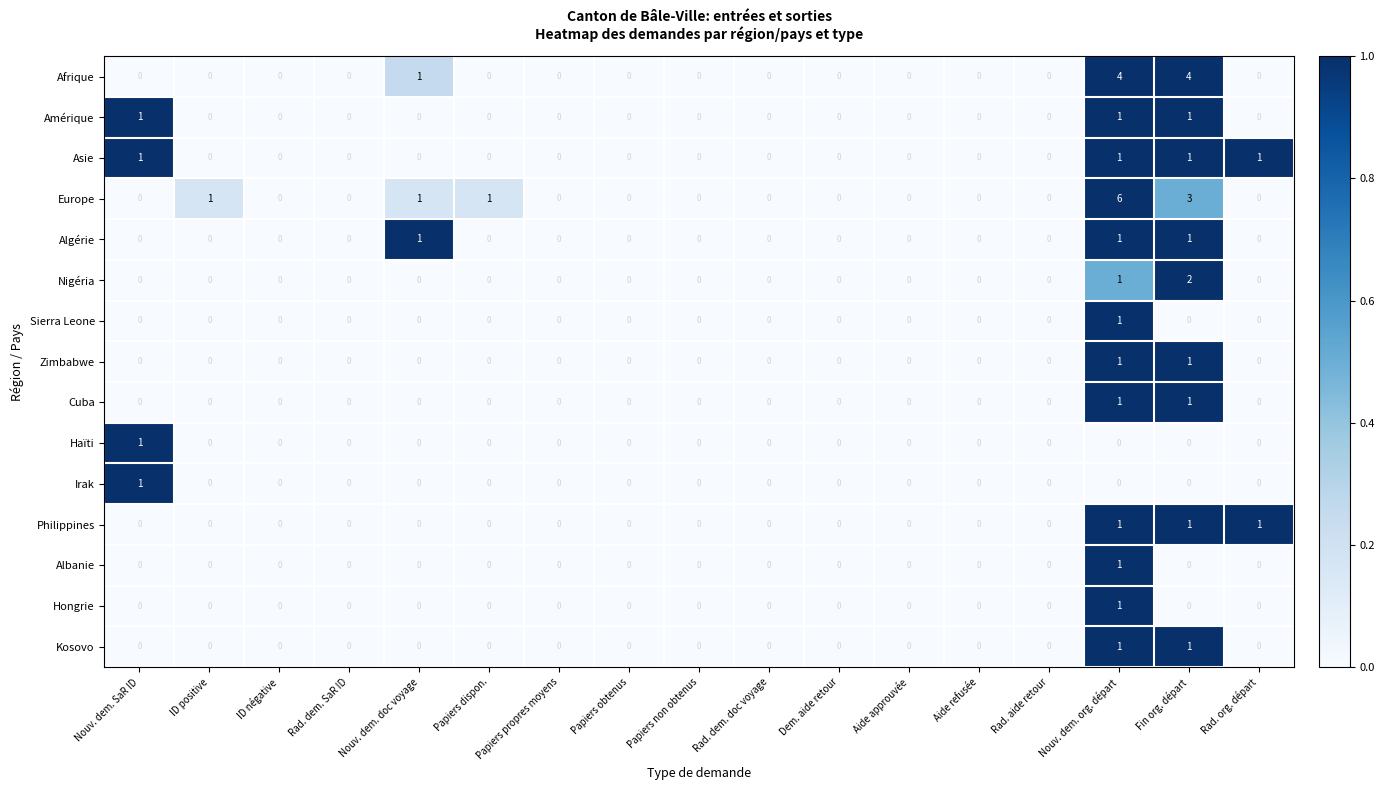

The value of Amérique at Rad. dem. doc voyage is 0. True or false?

True